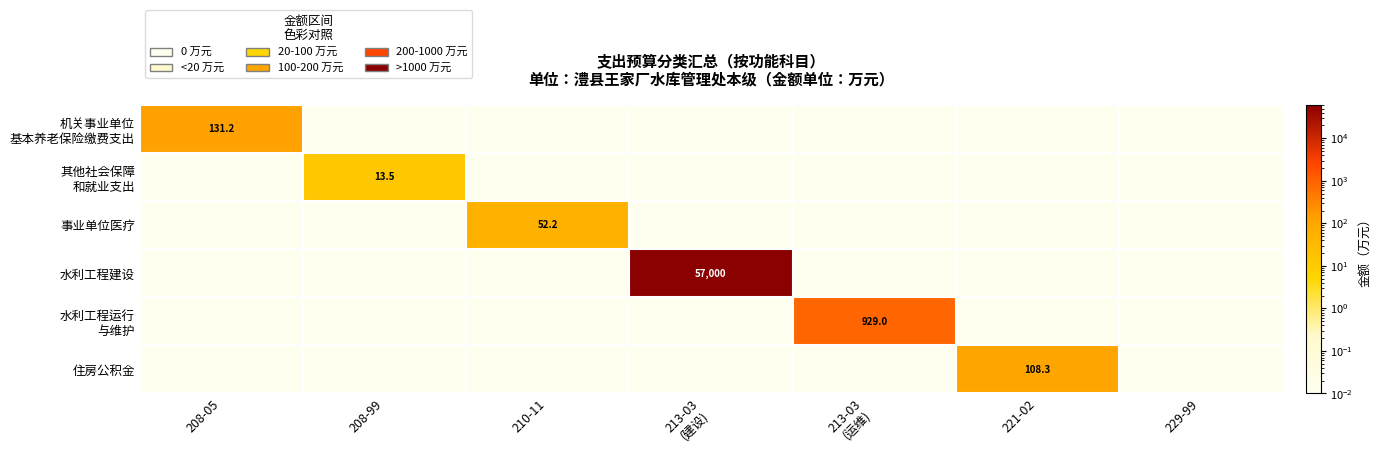

Rank the series at 229-99 from lowest to highest value.

机关事业单位 基本养老保险缴费支出, 其他社会保障 和就业支出, 事业单位医疗, 水利工程建设, 水利工程运行 与维护, 住房公积金